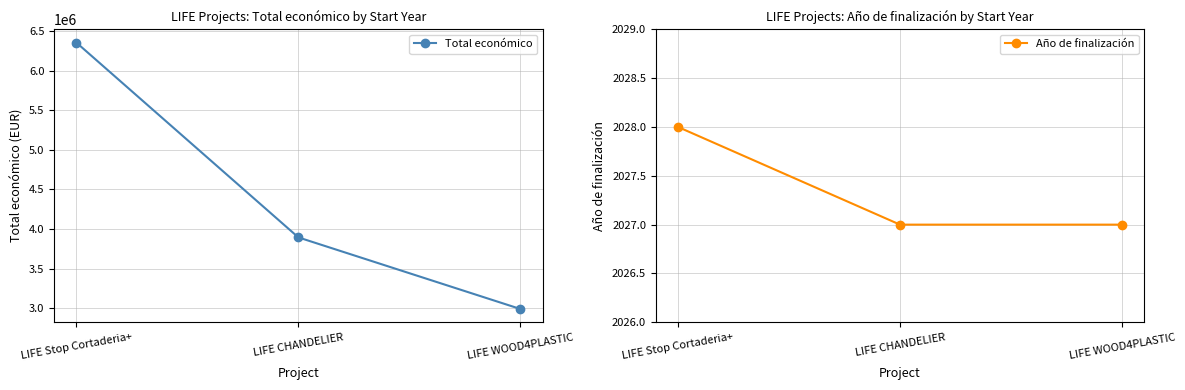

Does the chart have visible grid lines?

Yes